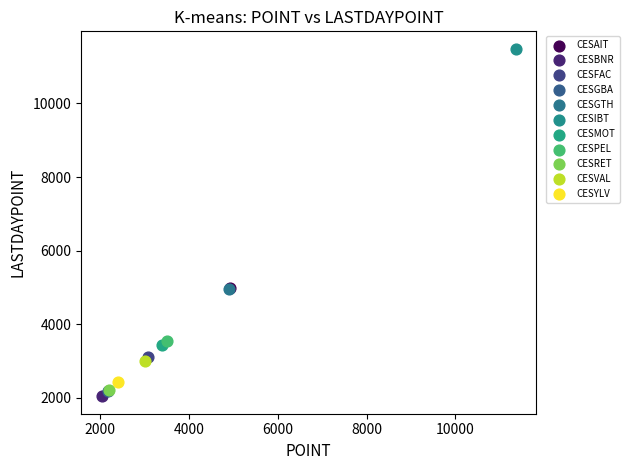

What are all the series names shown in the legend?

CESAIT, CESBNR, CESFAC, CESGBA, CESGTH, CESIBT, CESMOT, CESPEL, CESRET, CESVAL, CESYLV